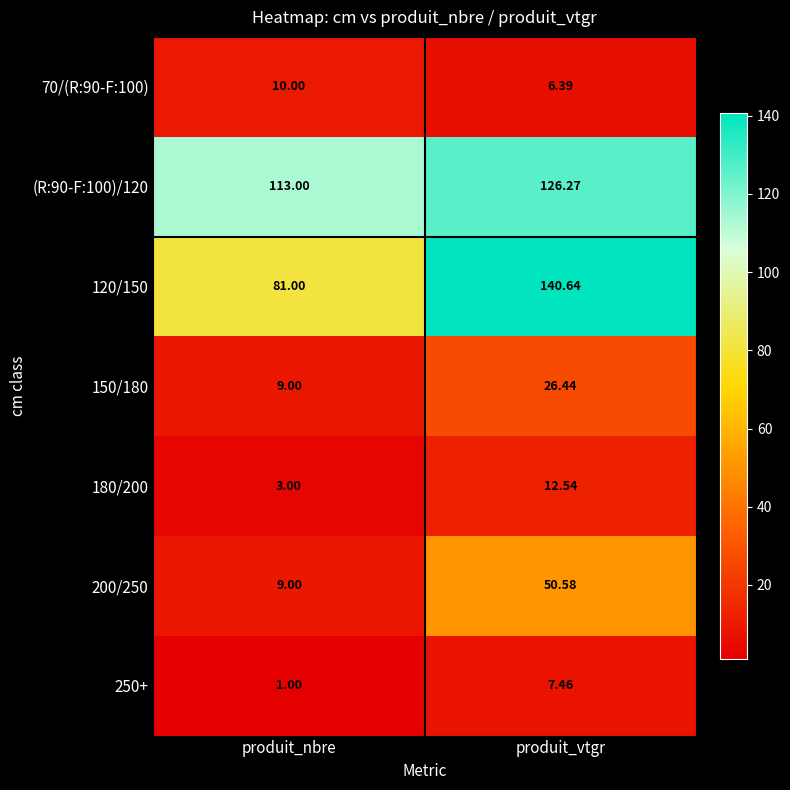

Where does the 150/180 series first go above 26?

produit_vtgr